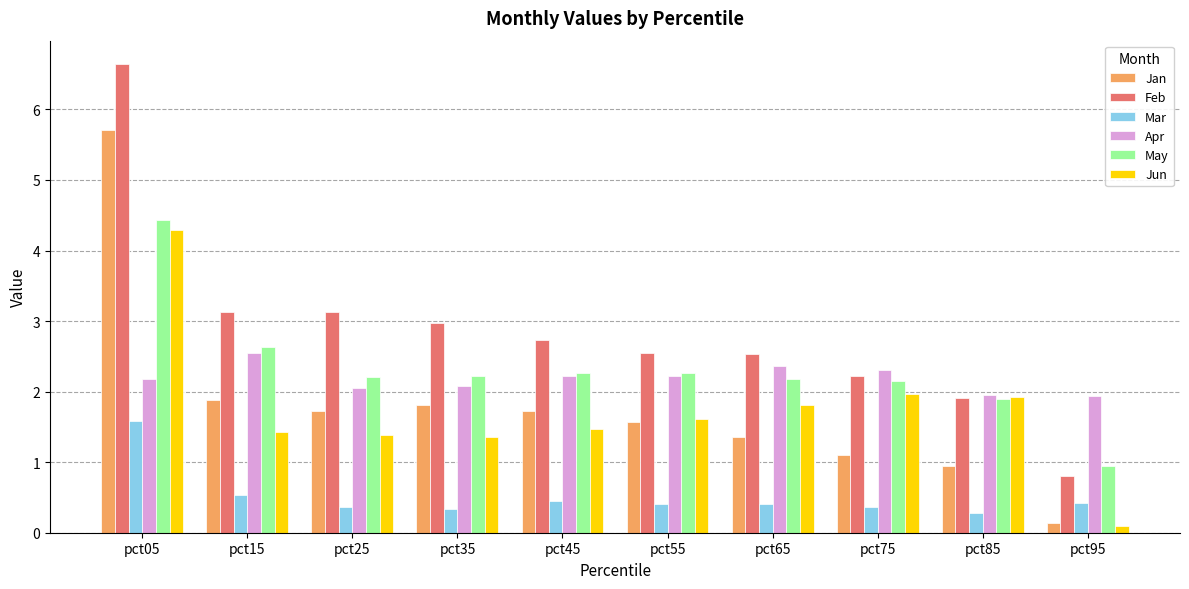

At which label does Apr reach its peak?

pct15